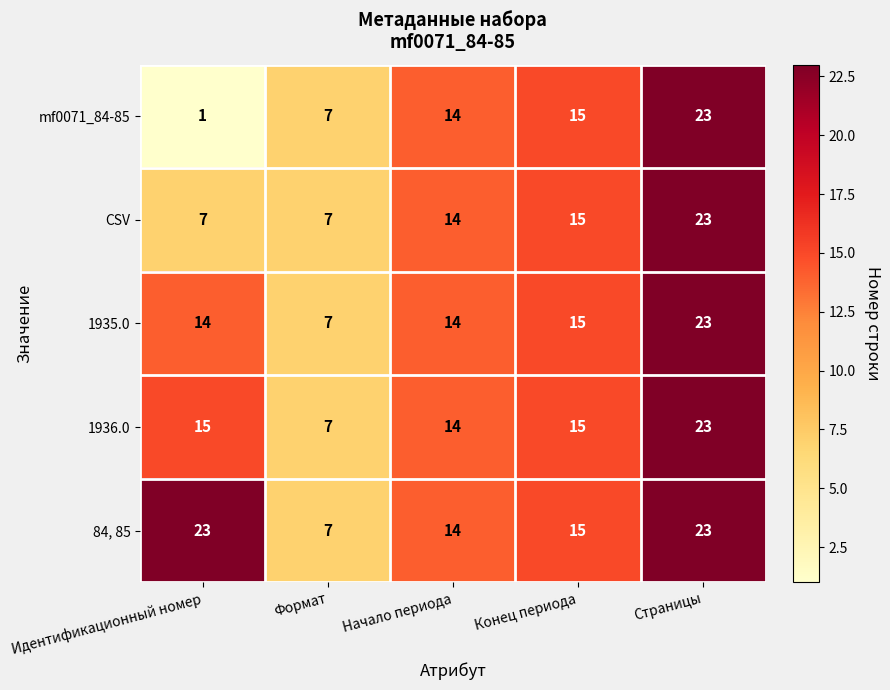

The value of 1936.0 at Идентификационный номер is 15. True or false?

True